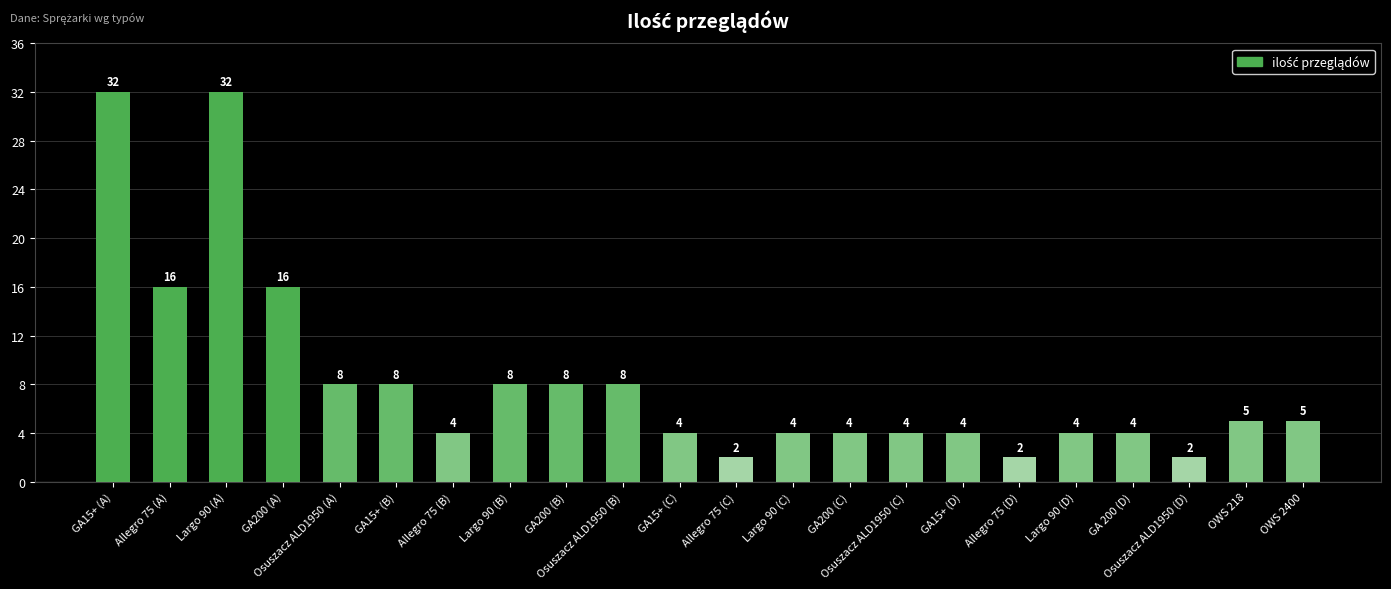

What is the greatest value displayed?

32